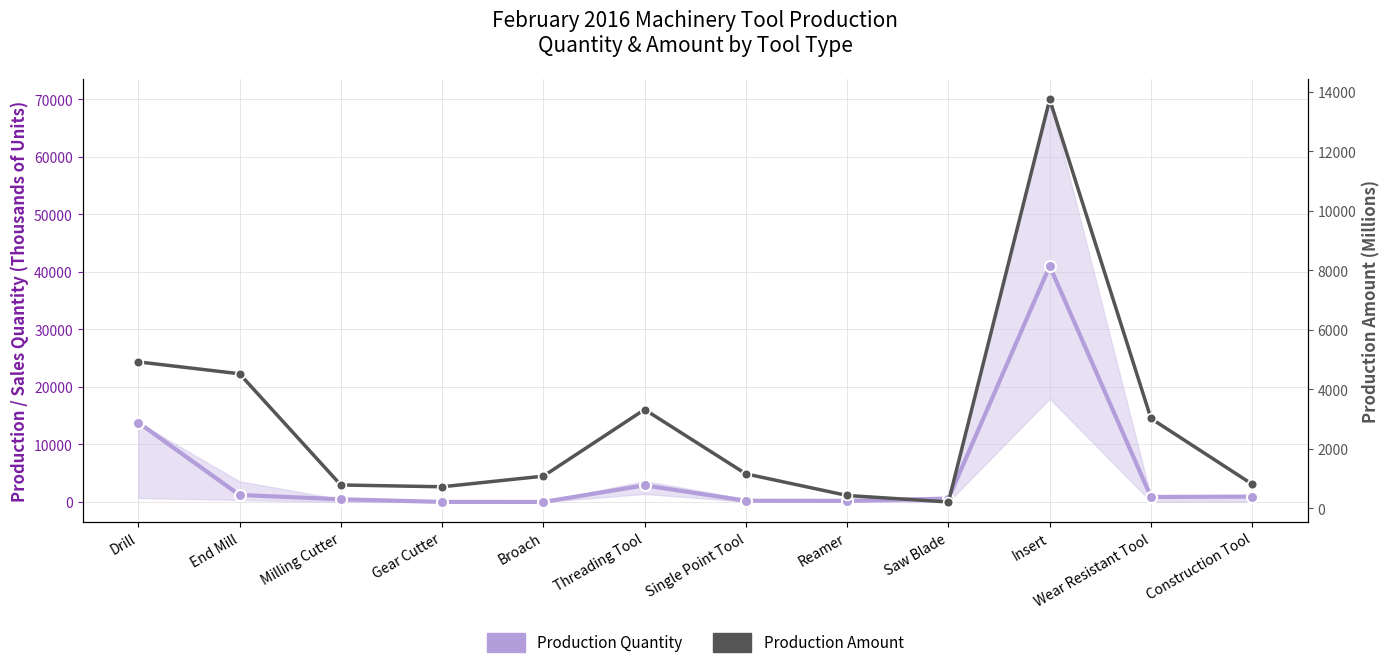

Reading left to right, list all the values displayed in this chart.

Production Quantity: 13821.9	1219.4	467.8	10.1	3.2	2890.6	214.0	196.9	591.7	41031.5	871.7	933.9
Production Amount: 4918.2	4519.1	780.8	720.2	1077.4	3317.2	1154.2	427.3	209.4	13739.1	3015.7	806.4